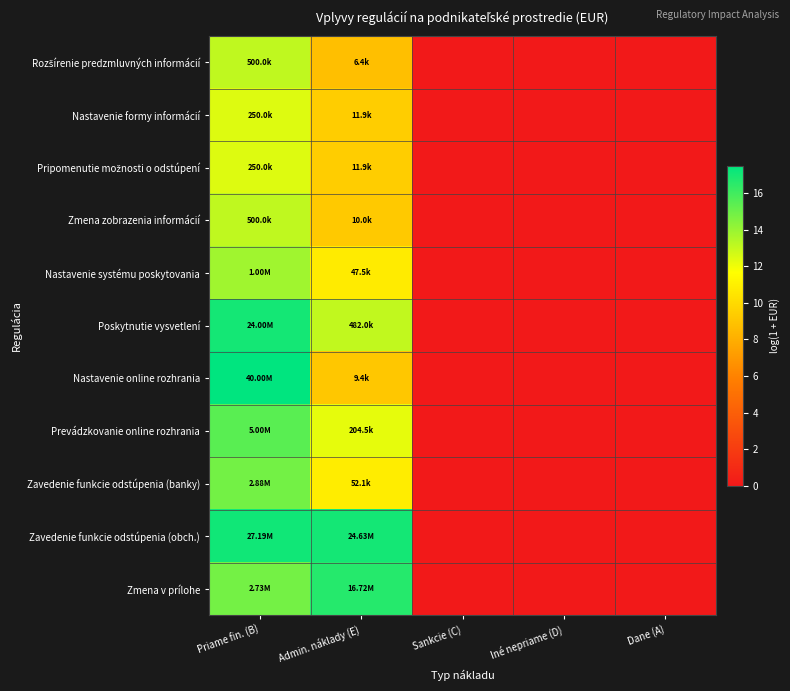

At how many categories does at least one series exceed 12?

2